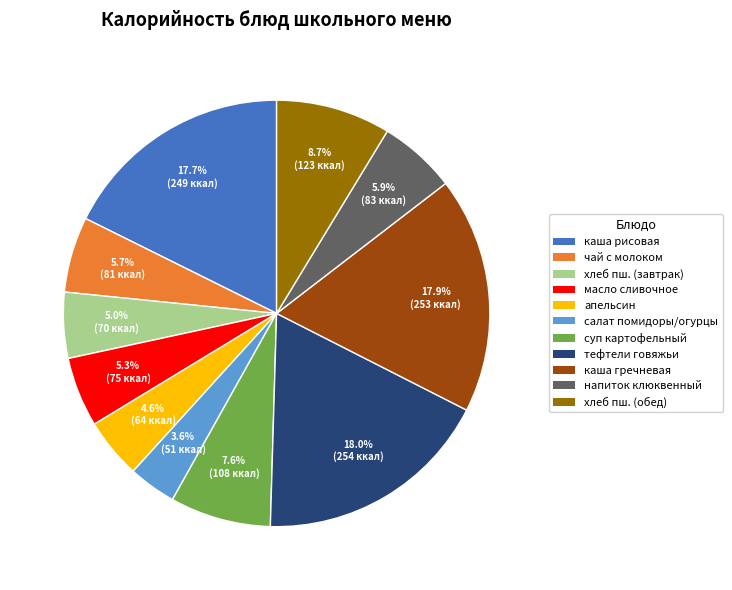

Is there any slice that represents more than half of the pie?

No